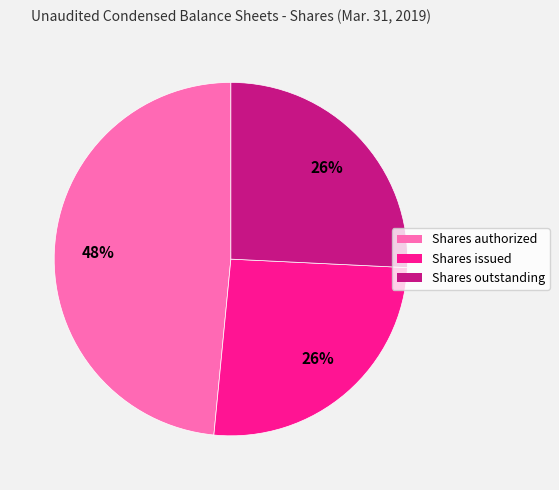

How many segments does this pie chart have?

3